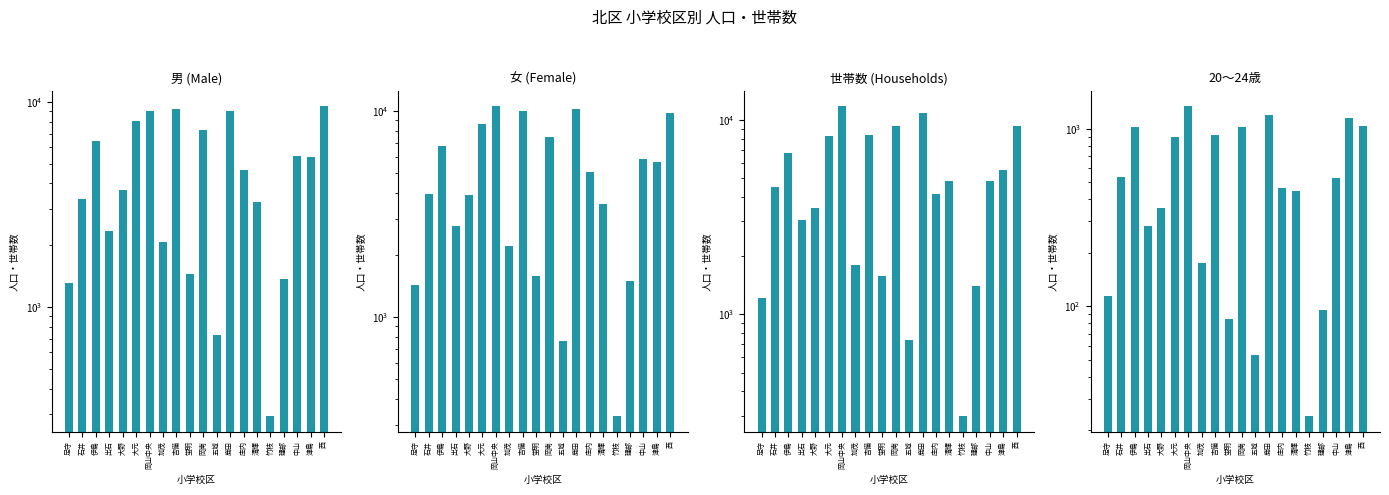

What is the label of the 14th bar from the left?

庄内